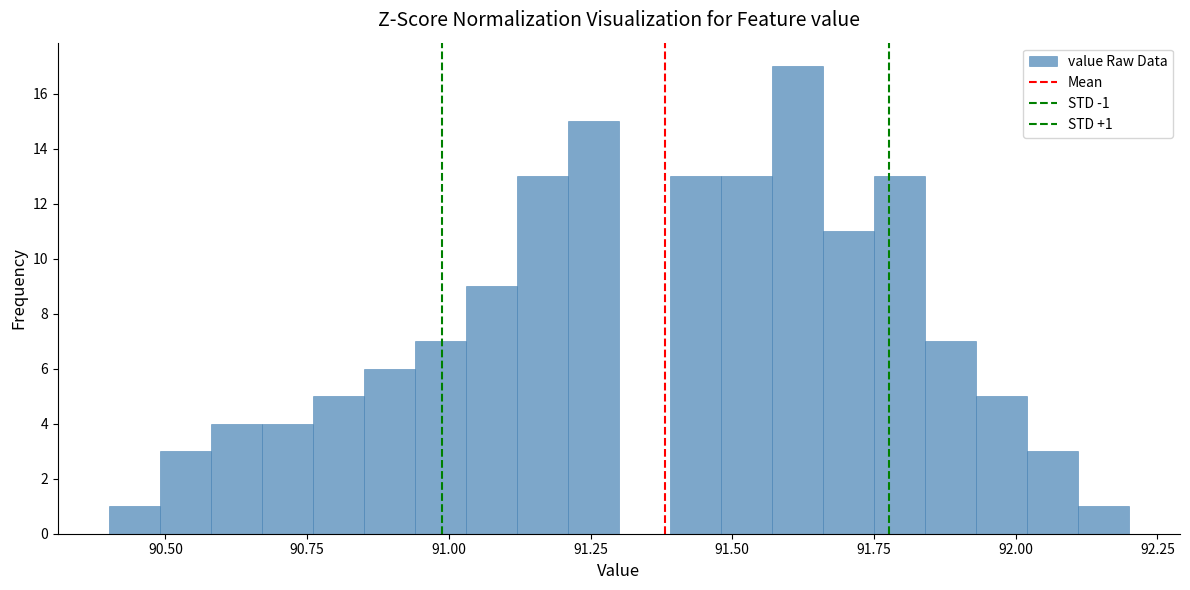

Read against the x-axis, roughly where is the centre of the tallest bar?

91.60